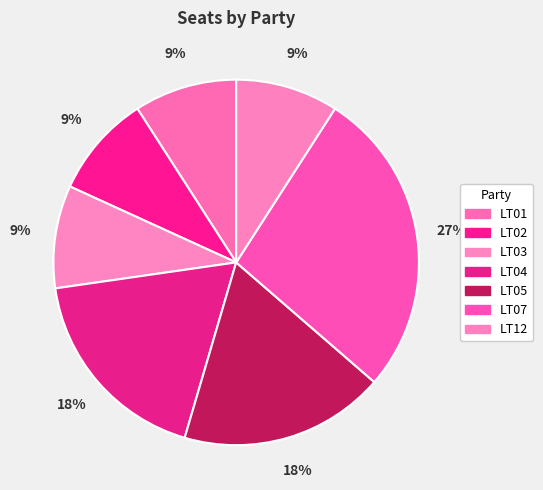

To the nearest percent, what is the average slice percentage?

14%